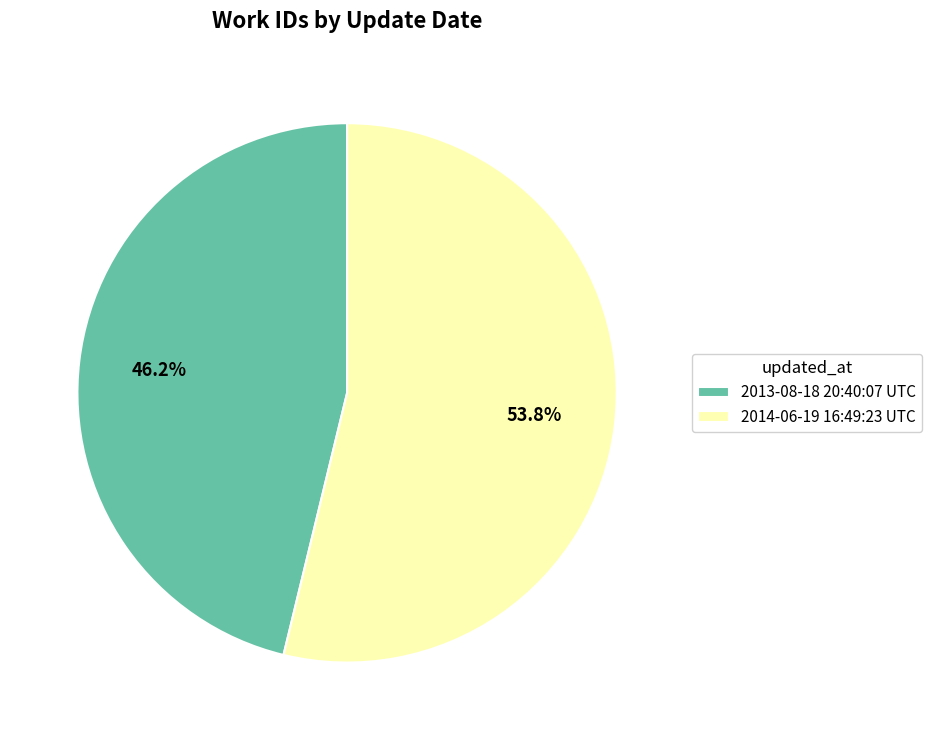

Is it true that 2013-08-18 20:40:07 UTC is 39% of the pie?

False